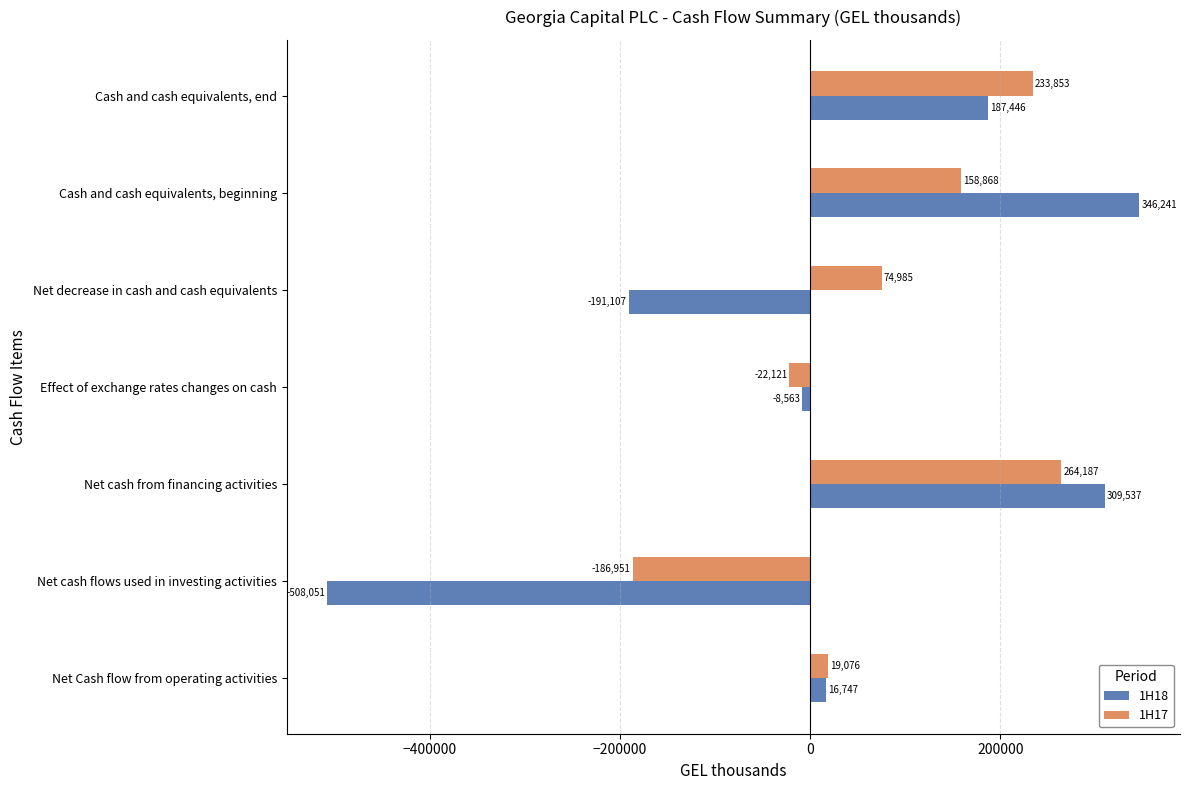

The 1H17 series shows 74985 at Net decrease in cash and cash equivalents. True or false?

True